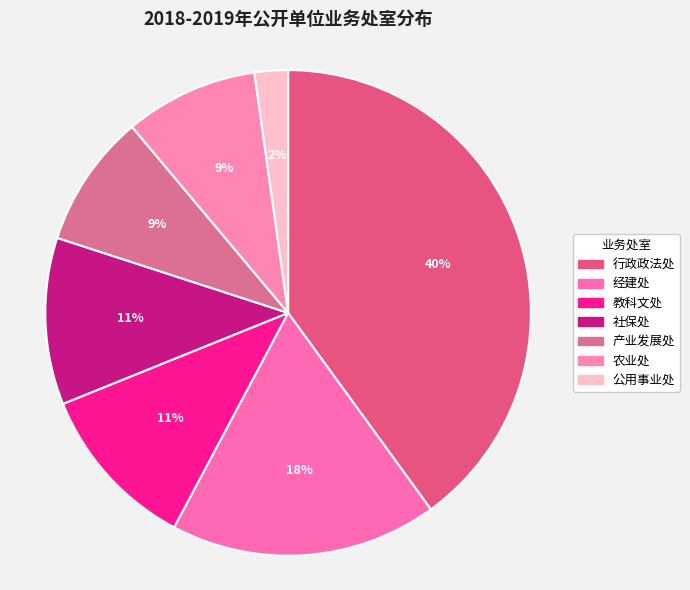

Which slice is the smallest?

公用事业处